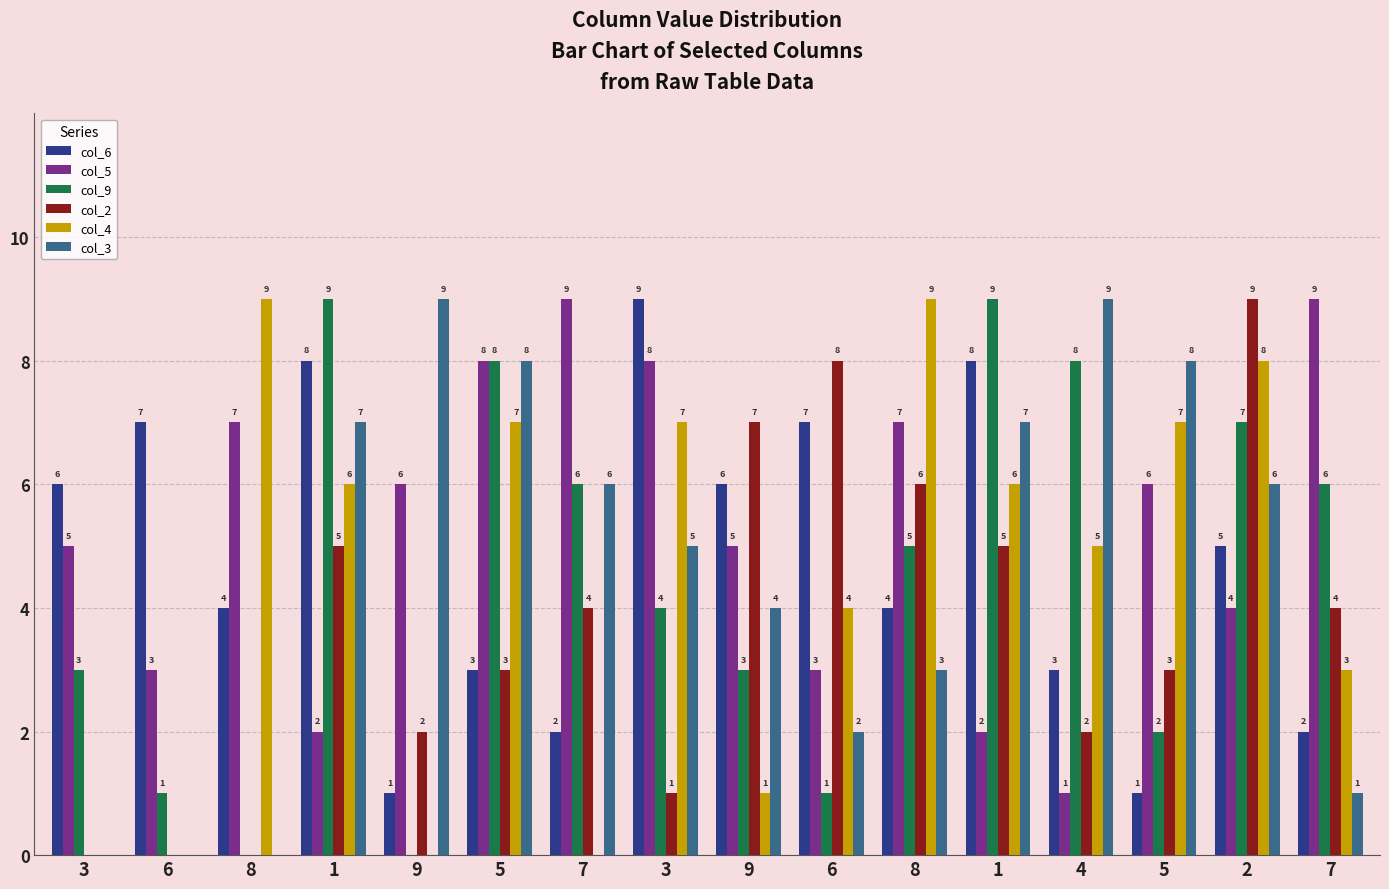

What are all the series names shown in the legend?

col_6, col_5, col_9, col_2, col_4, col_3